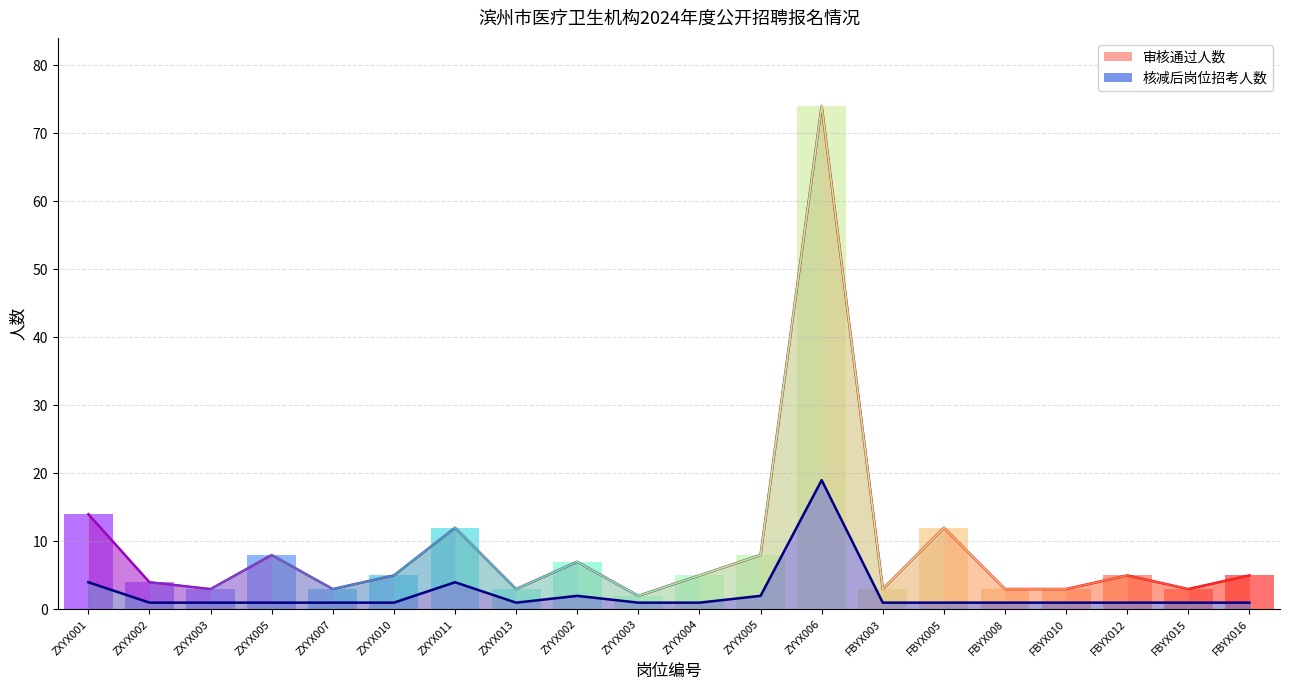

Is it true that 核减后岗位招考人数 equals 1 at FBYX010?

False